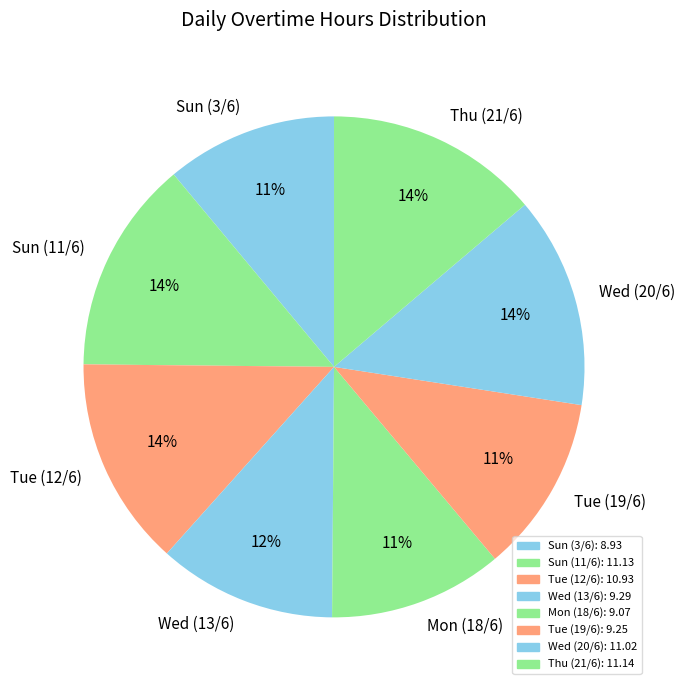

How many segments does this pie chart have?

8